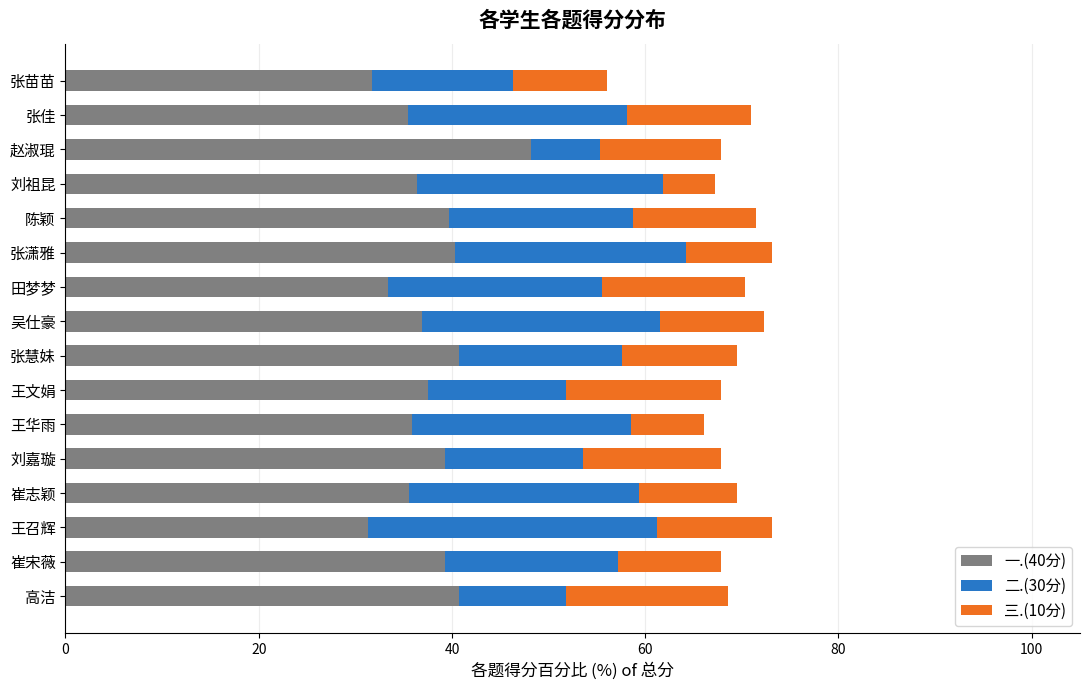

What is the difference between the maximum and minimum values in the 一.(40分) series?

16.9